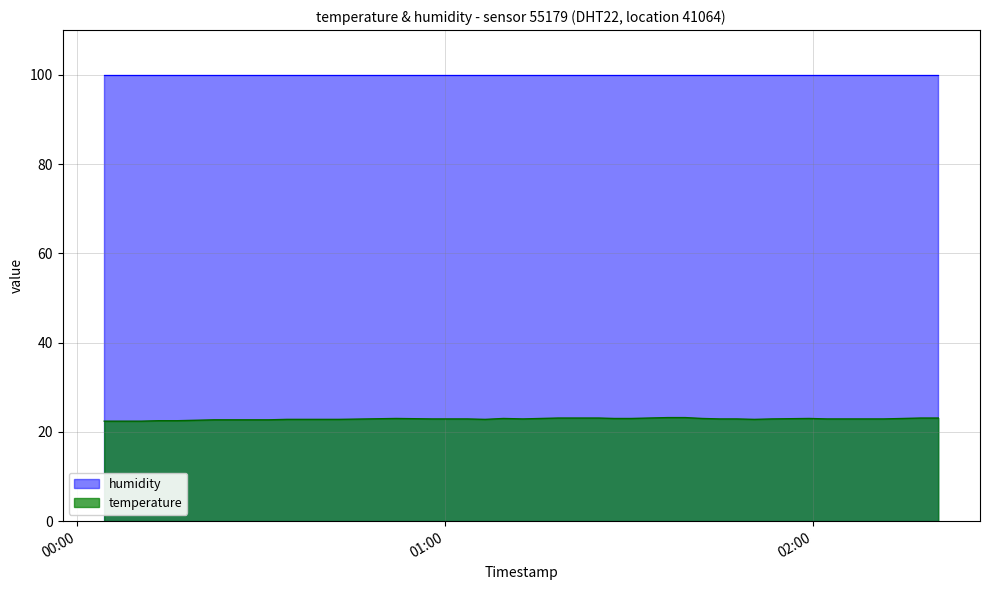

Which series has the widest spread of values?

temperature